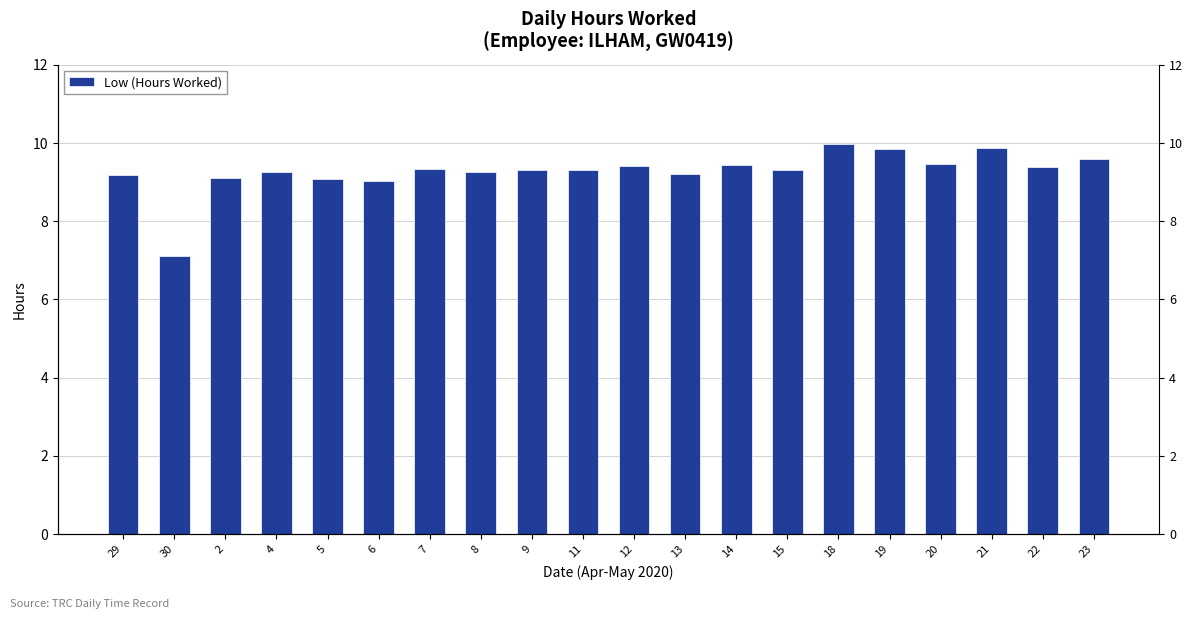

Rank the categories by value from lowest to highest.

30, 6, 5, 2, 29, 13, 4, 8, 9, 11, 15, 7, 22, 12, 14, 20, 23, 19, 21, 18